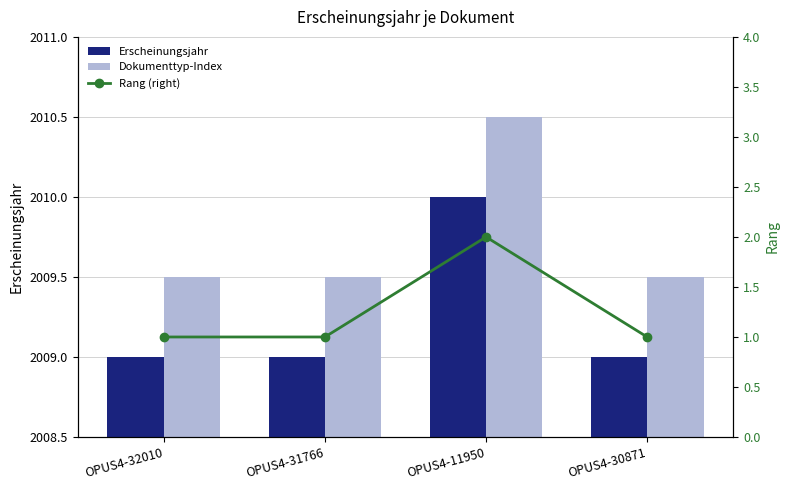

Count the Rang (right) values in the range 1 to 2.

4